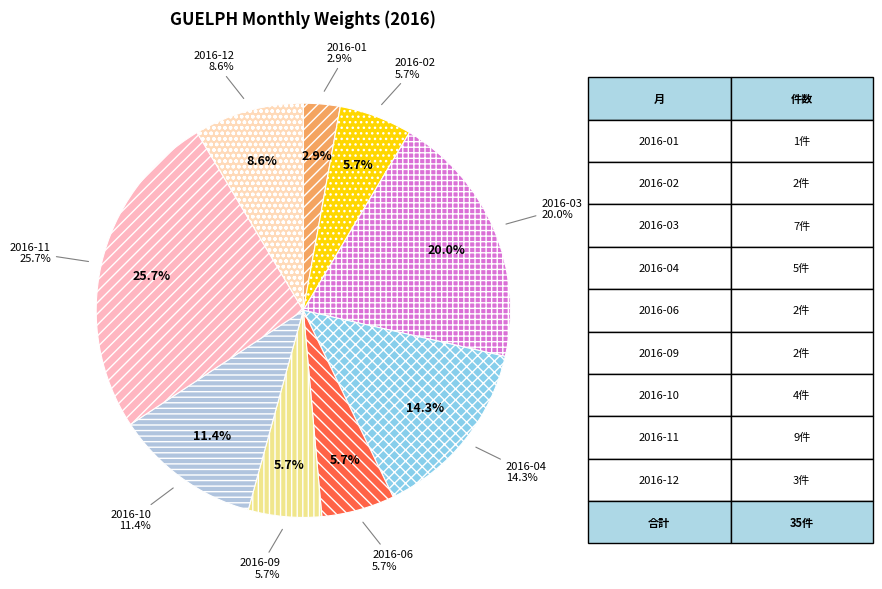

To the nearest percent, what portion does 2016-03 represent?

20%